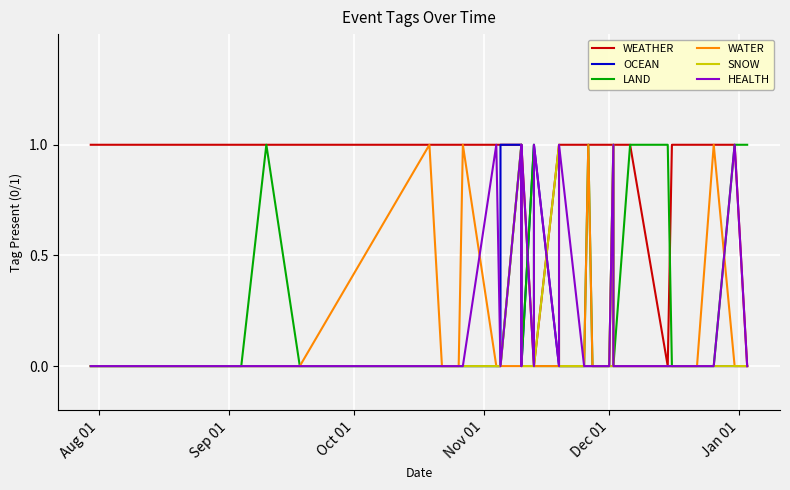

What is the greatest value displayed?

1